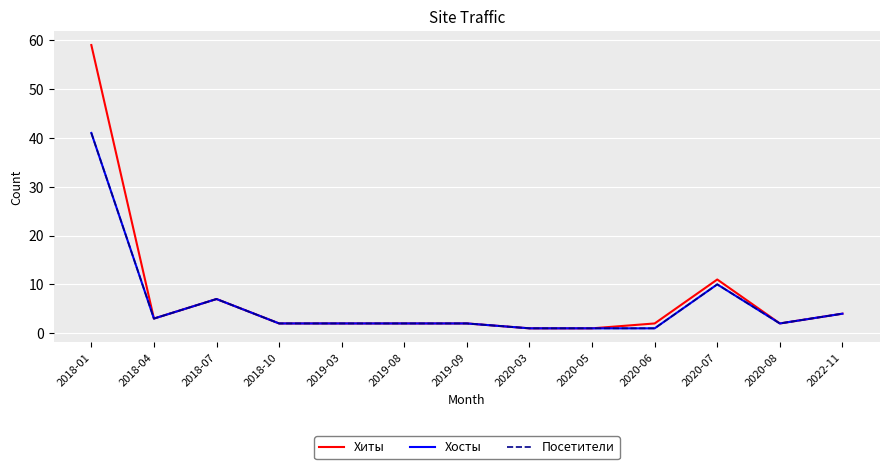

What is the difference between the maximum and minimum values in the Хосты series?

40